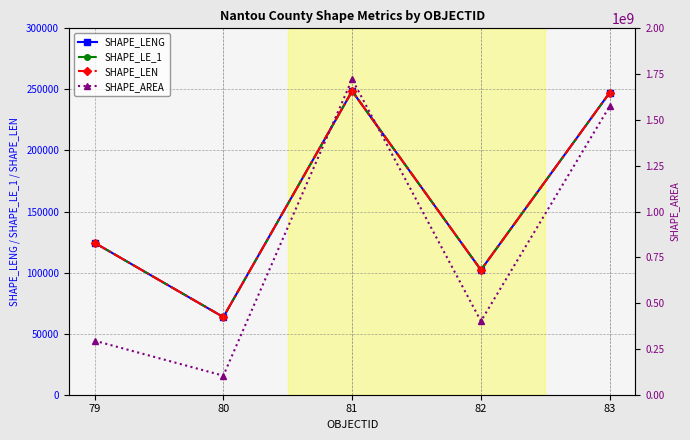

Where does the SHAPE_AREA series first go above 401539774?

81